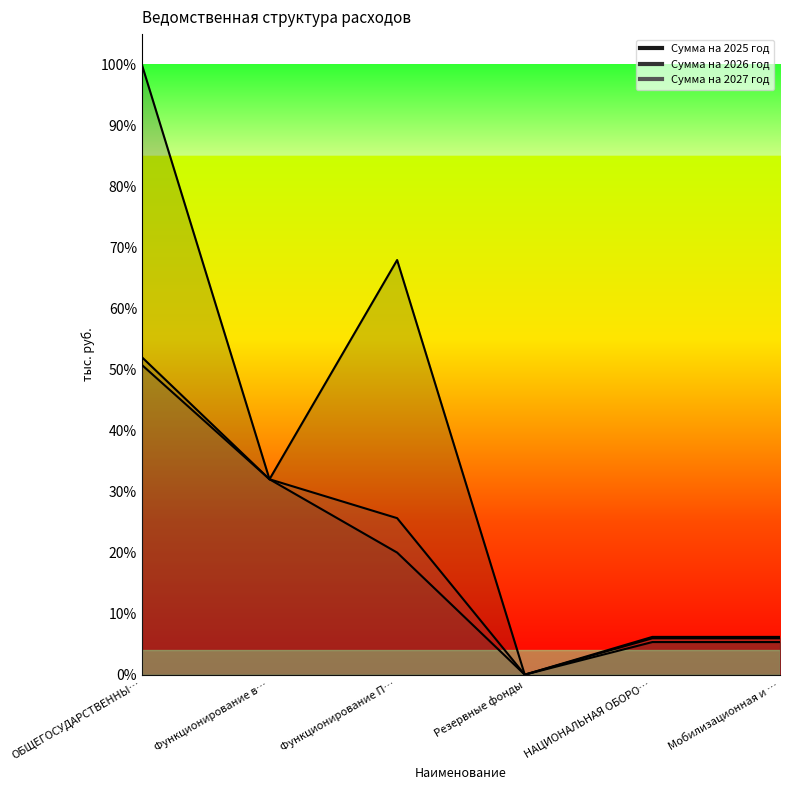

What is the average value of the Сумма на 2027 год series?

715666.7